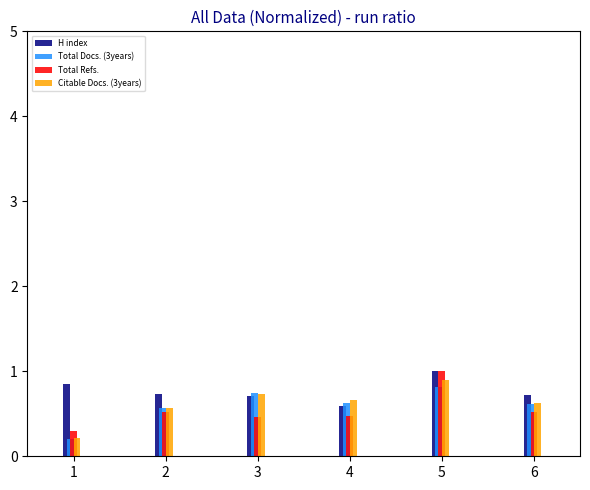

At which category is the sum across all series the highest?

5